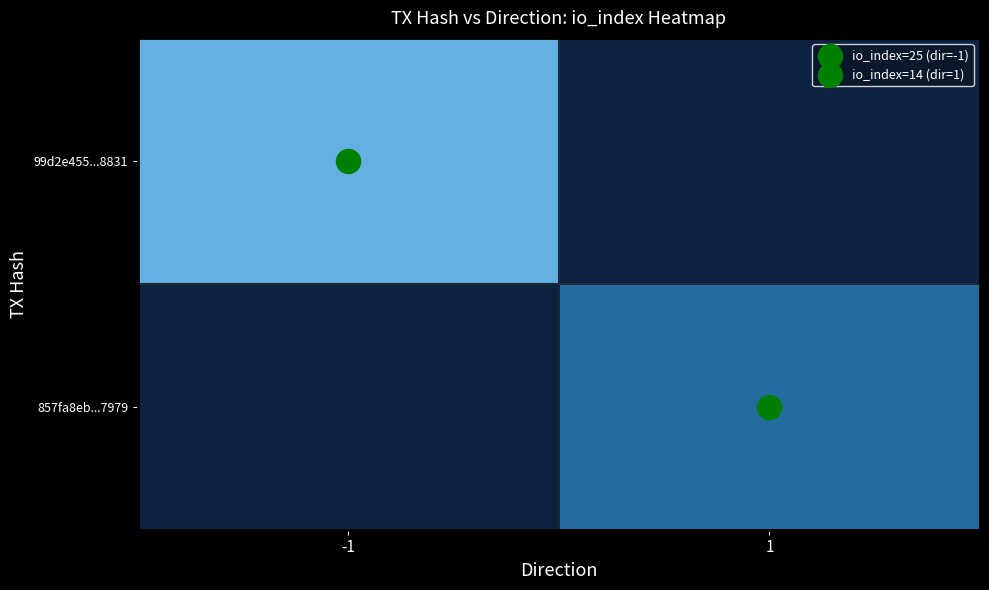

Rank the series by their average value, from highest to lowest.

99d2e455...8831, 857fa8eb...7979